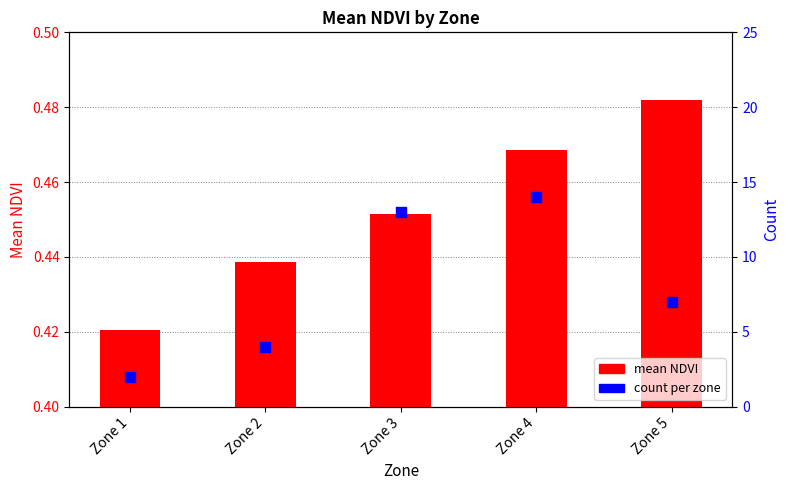

At which category is the sum across all series the highest?

Zone 4